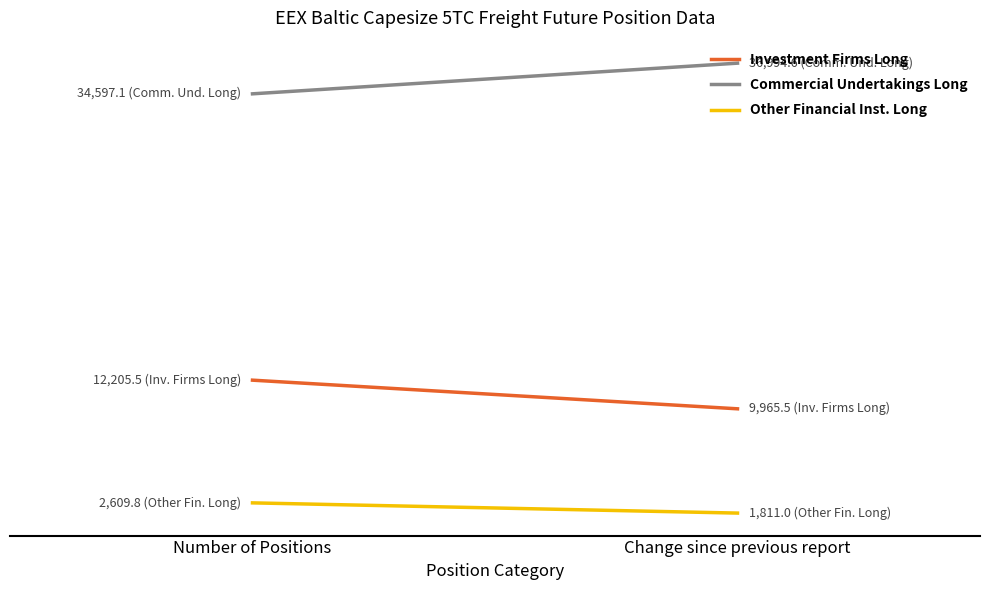

How many data points in Commercial Undertakings Long are less than 36994?

1